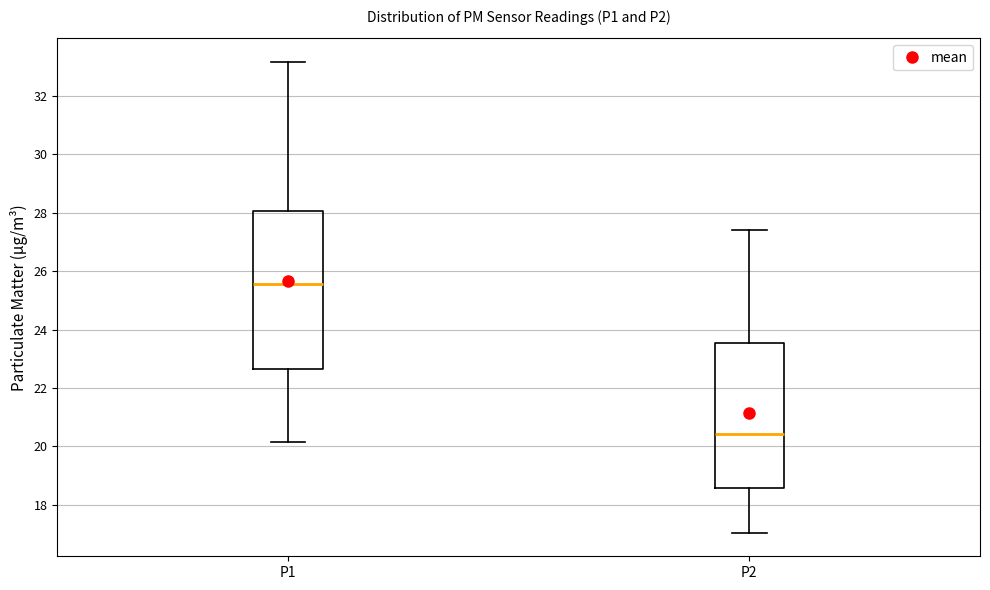

Reading left to right, read every box against the y-axis: the position of its median line, the range the box covers, and the ends of its whiskers. The values are not printed on the chart, so give them approximately, as read against the axis.

P1: median 25.6, box 22.6 to 28.0, whiskers 20.2 to 33.2
P2: median 20.4, box 18.6 to 23.6, whiskers 17.0 to 27.4